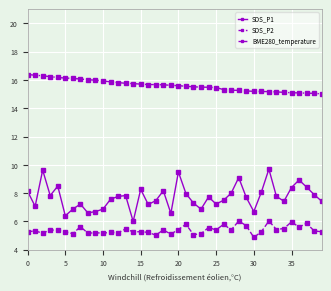

Does the chart display data point markers on the line(s)?

Yes